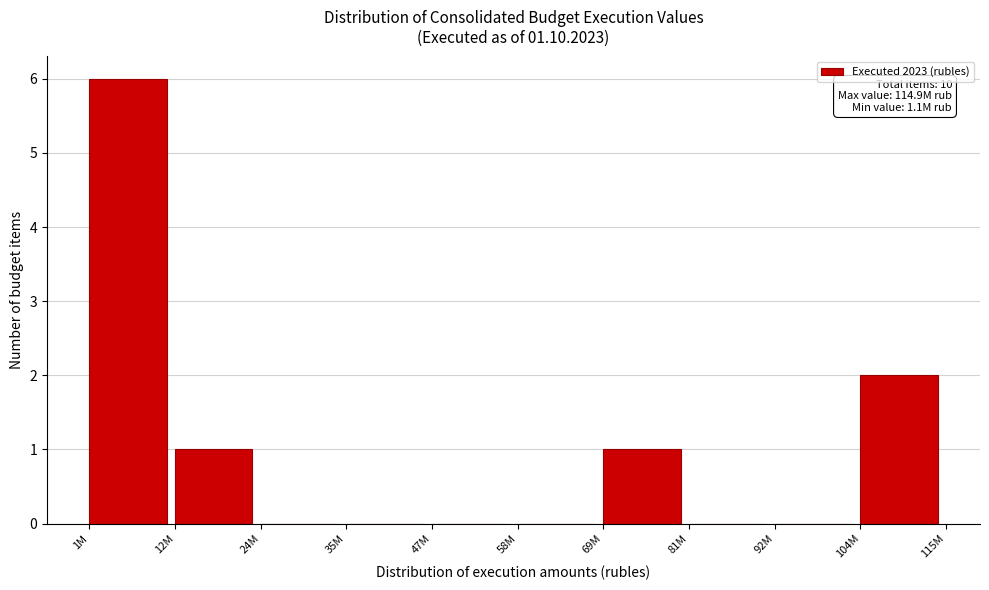

Reading right to left, transcribe all the data shown in this chart.

104M=2	92M=0	81M=0	69M=1	58M=0	47M=0	35M=0	24M=0	12M=1	1M=6